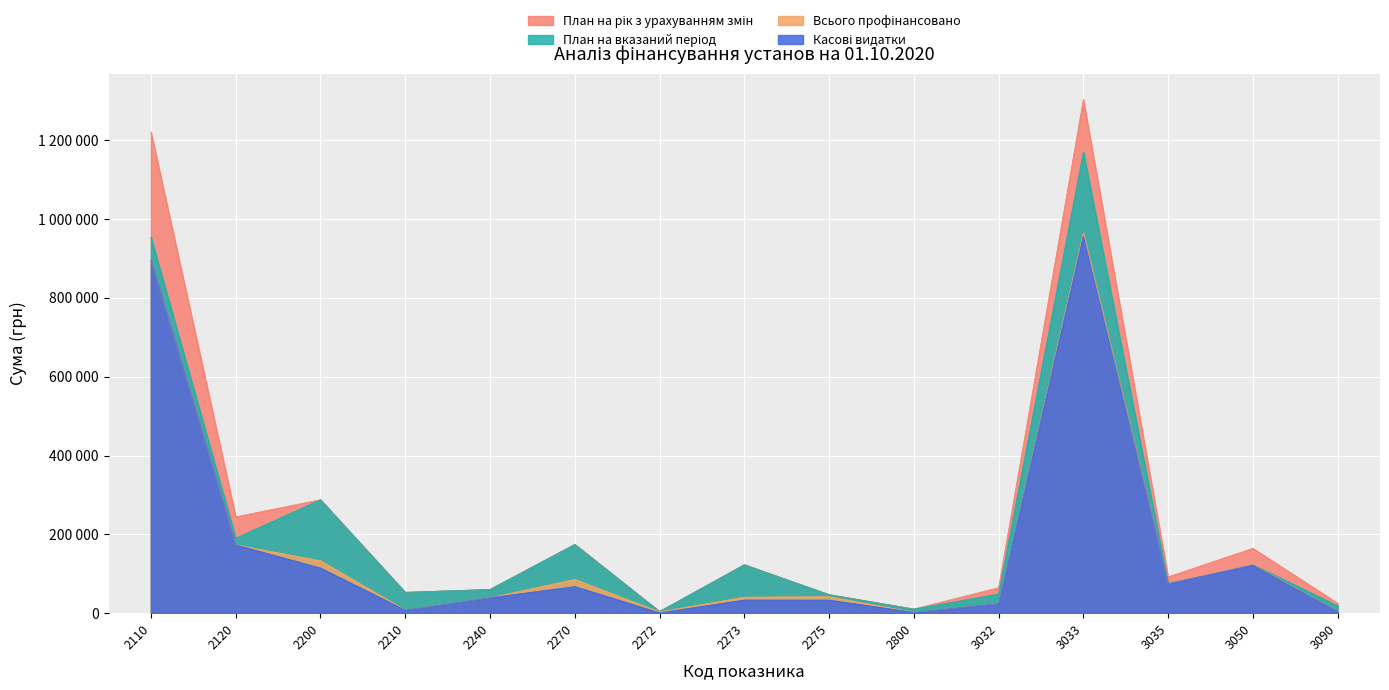

Reading left to right, list all the values displayed in this chart.

План на рік з урахуванням змін: 2110=1221330.0	2120=244526.0	2200=287988.4	2210=53000.0	2240=60380.0	2270=174608.4	2272=4356.0	2273=123108.4	2275=47144.0	2800=10500.0	3032=64650.0	3033=1303640.0	3035=92200.0	3050=164500.0	3090=25200.0
План на вказаний період: 2110=954430.0	2120=190426.0	2200=287988.4	2210=53000.0	2240=60380.0	2270=174608.4	2272=4356.0	2273=123108.4	2275=47144.0	2800=10500.0	3032=48623.0	3033=1170732.0	3035=75000.0	3050=123300.0	3090=18900.0
Всього профінансовано: 2110=896376.6	2120=173281.2	2200=133030.1	2210=8000.0	2240=39195.8	2270=85834.4	2272=3260.8	2273=40675.4	2275=41898.2	2800=2355.1	3032=24414.3	3033=964847.4	3035=75000.0	3050=123300.0	3090=4000.0
Касові видатки: 2110=896376.6	2120=173281.2	2200=114574.2	2210=7840.0	2240=39195.8	2270=67538.5	2272=982.5	2273=33331.7	2275=33224.3	2800=2157.1	3032=24414.3	3033=956859.5	3035=75000.0	3050=121904.7	3090=4000.0